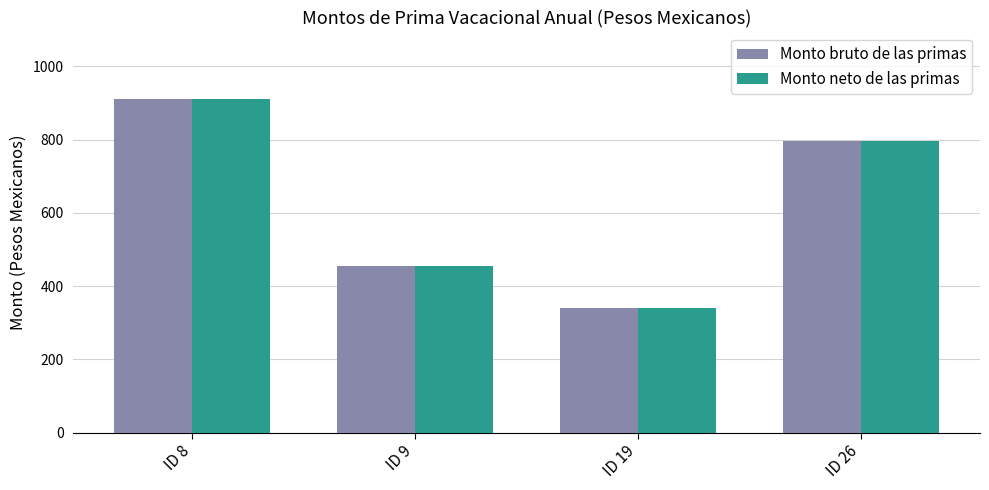

At which category does the chart reach its minimum across all series?

ID 19